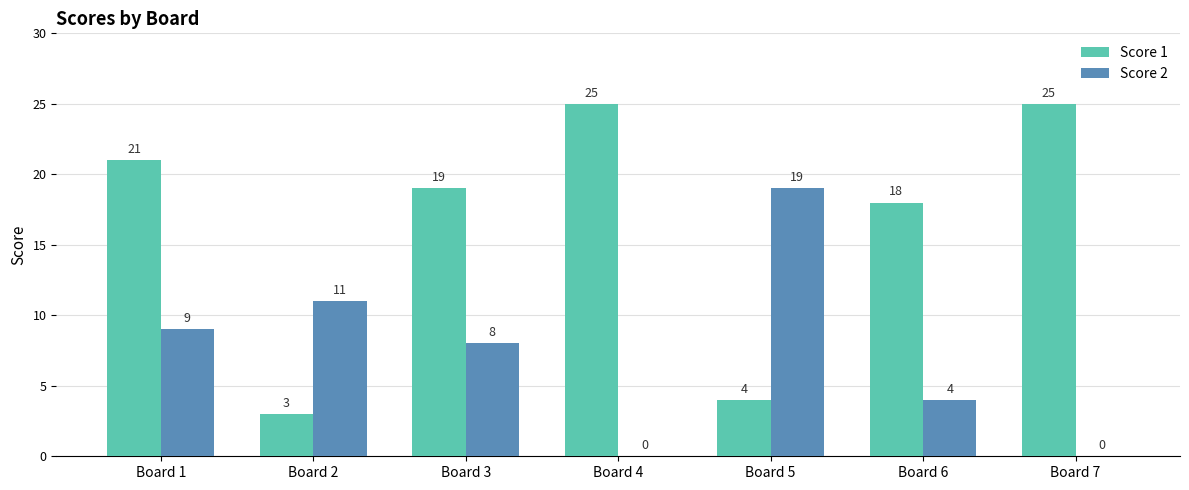

Which series has the largest total across all categories?

Score 1